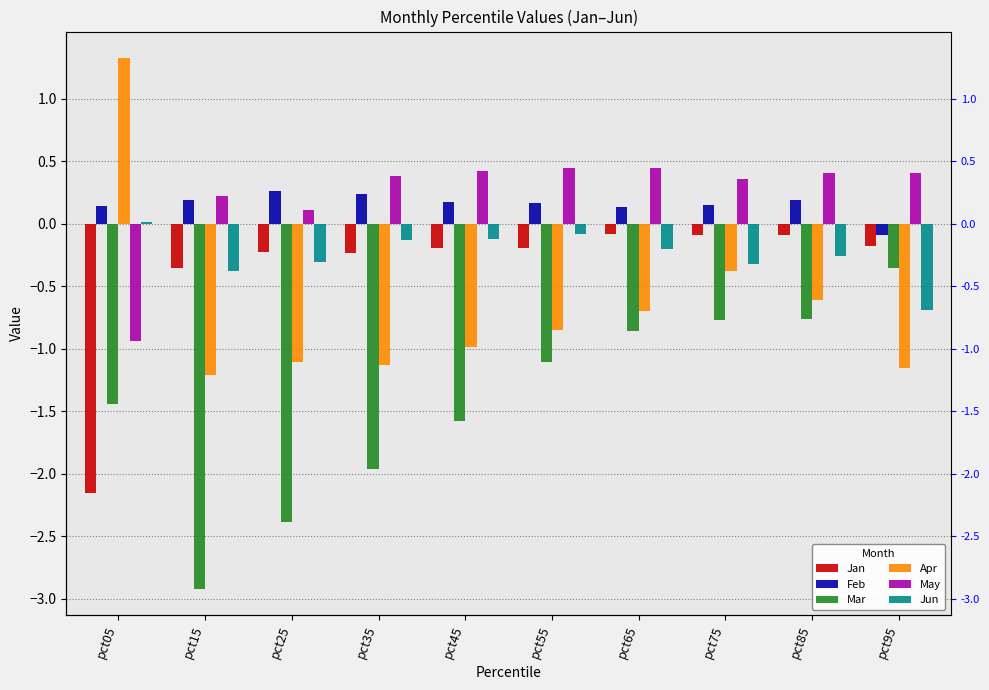

Is the value of Jun at pct35 greater than the value of Feb at pct65?

No